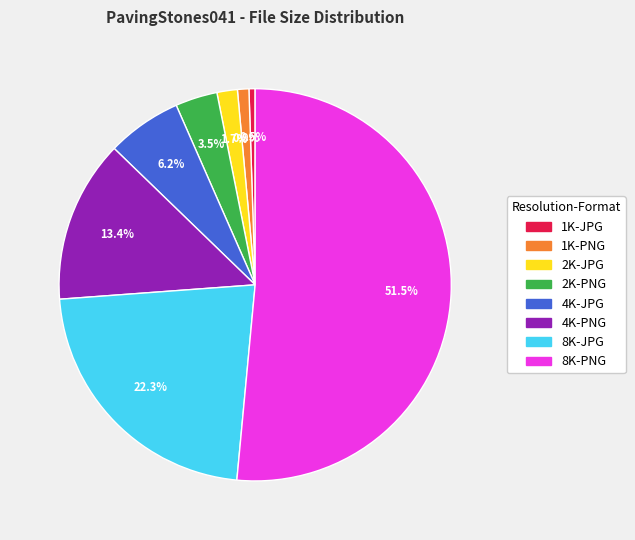

Is it true that 8K-PNG is 42% of the pie?

False